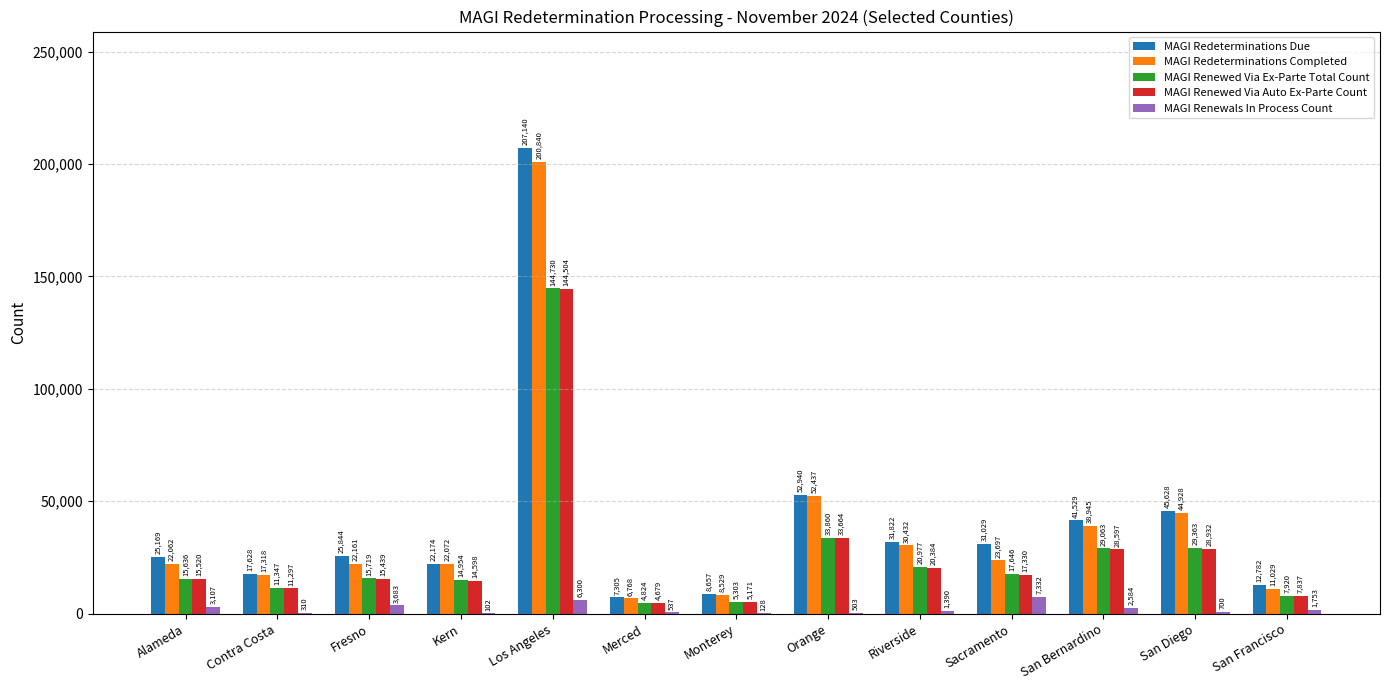

Which category has the highest value in the MAGI Redeterminations Completed series?

Los Angeles